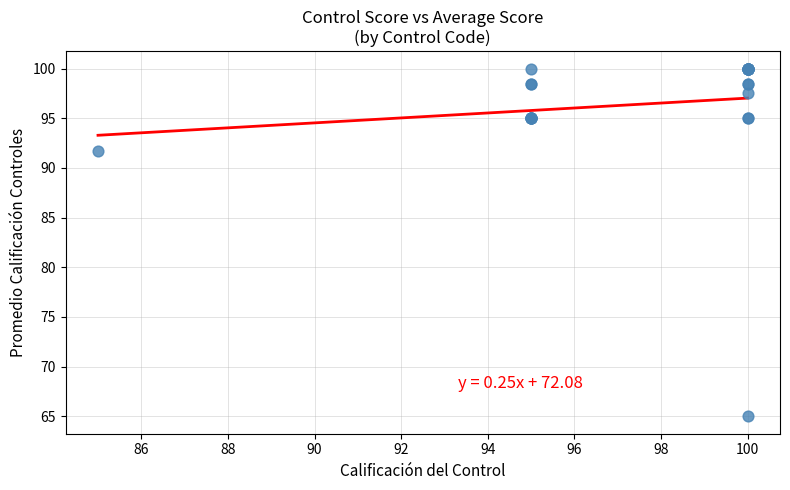

What Y value in the scatter plot is closest to 82?

91.7